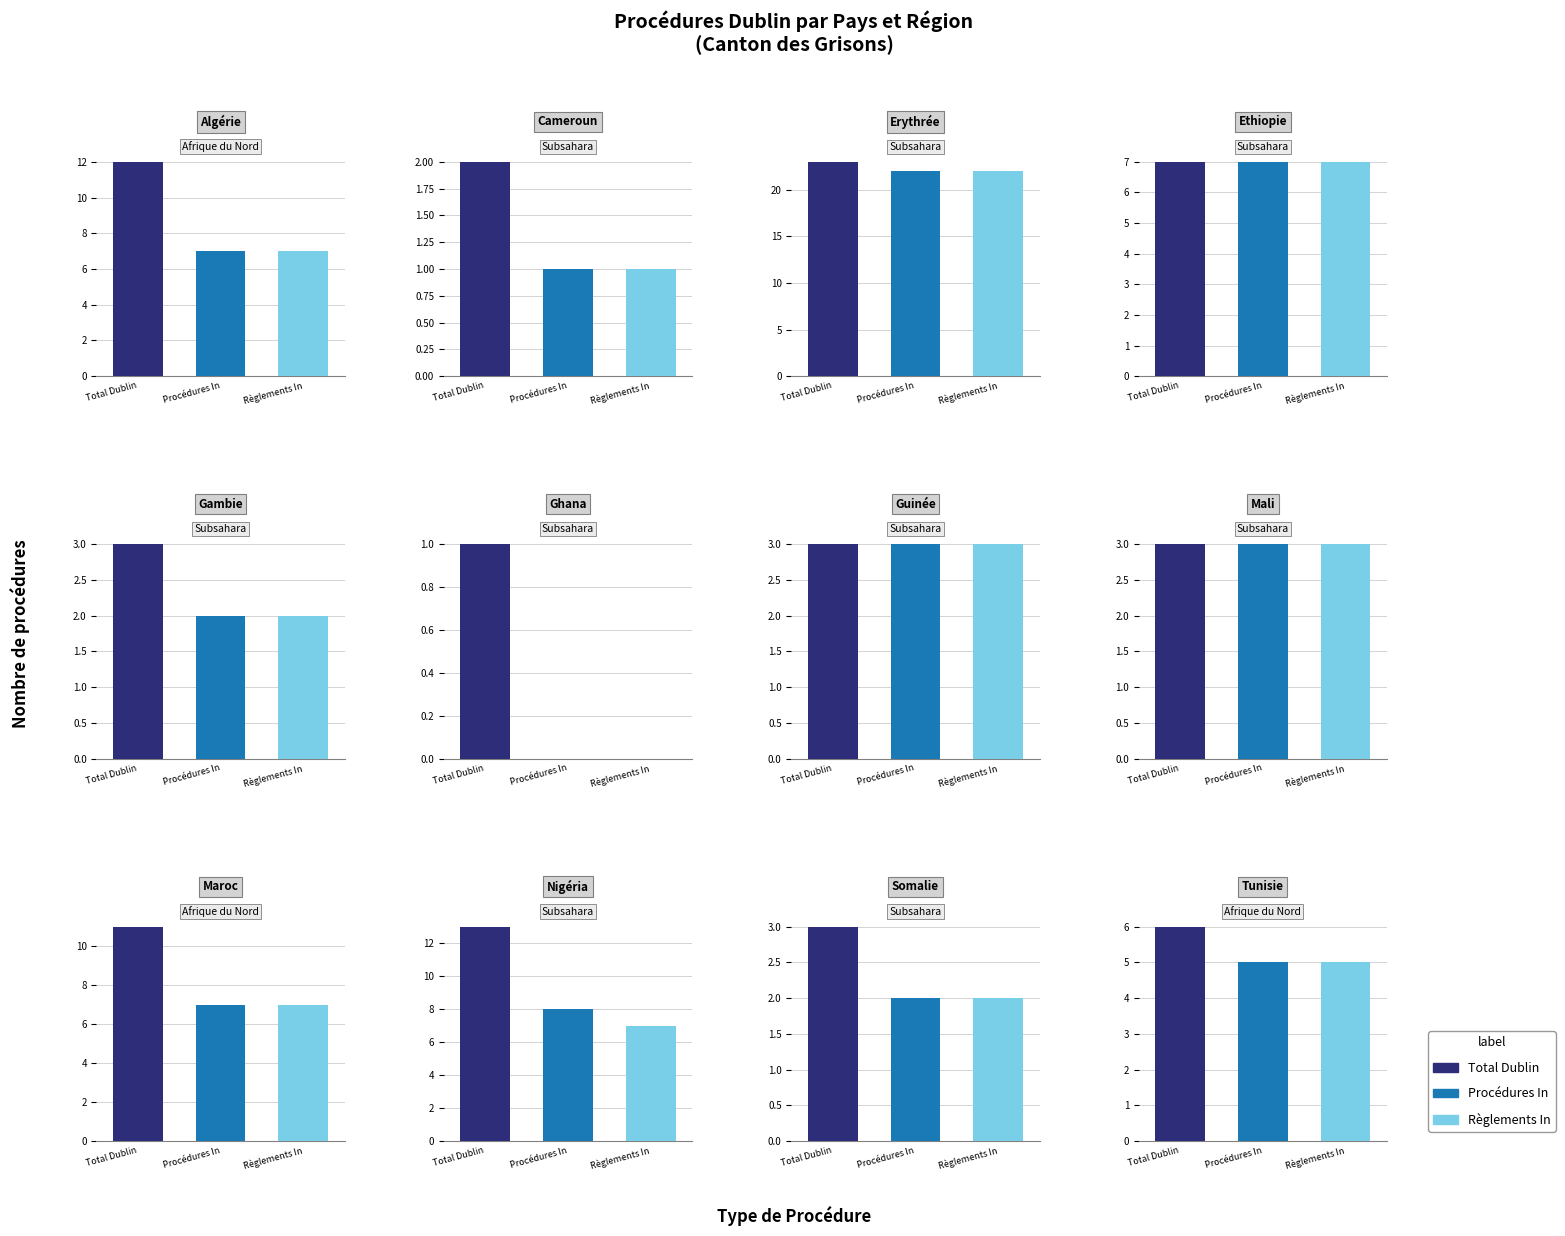

Is it true that Procédures Out equals -2 at Guinée?

False